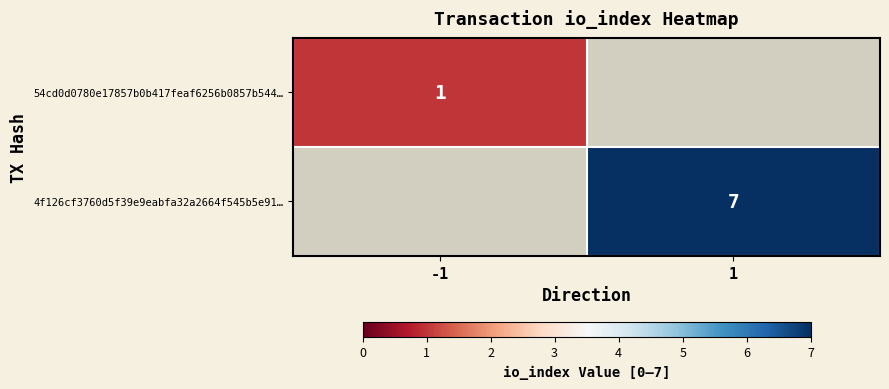

Is it true that 54cd0d0780e17857b0b417feaf6256b0857b544… equals 1 at -1?

True